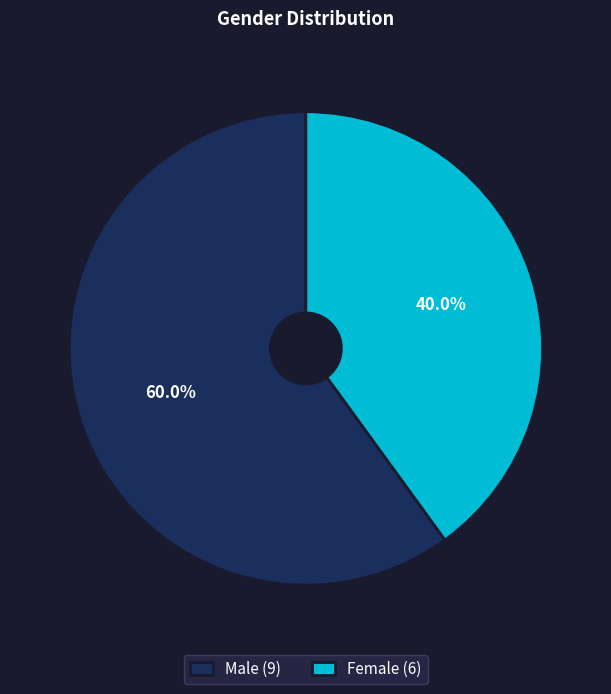

Which slice is the largest?

Male